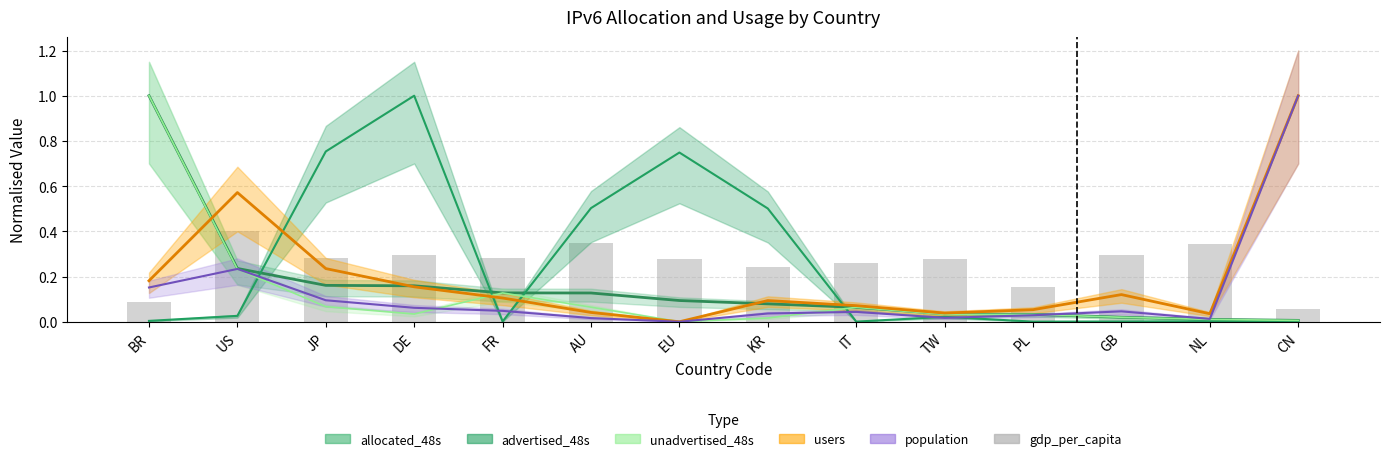

Are the bars horizontal?

No